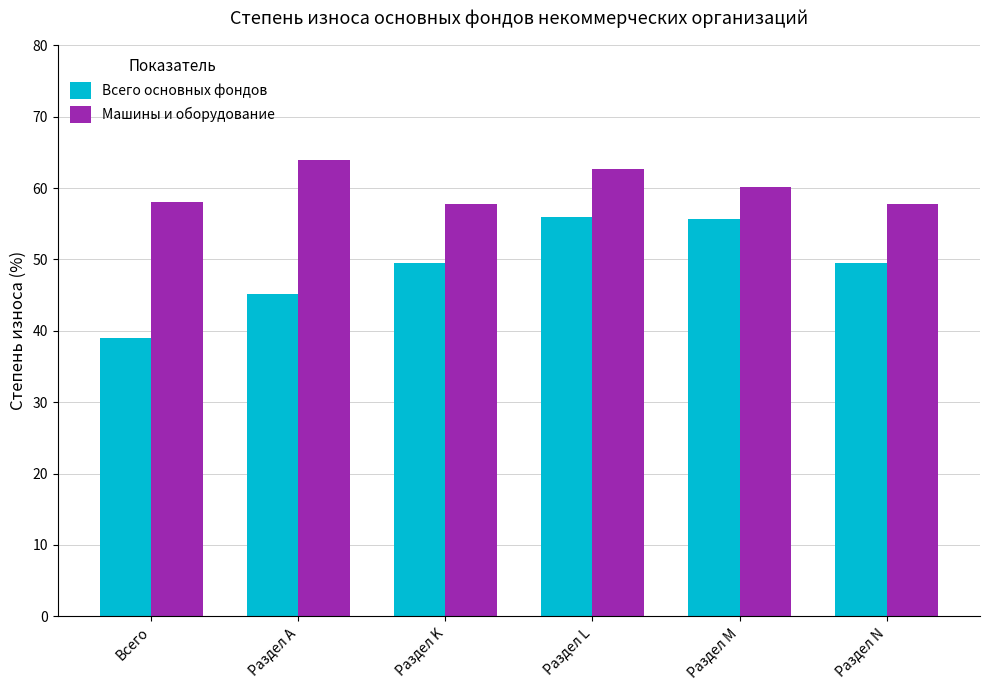

What position from the right is Раздел N?

1